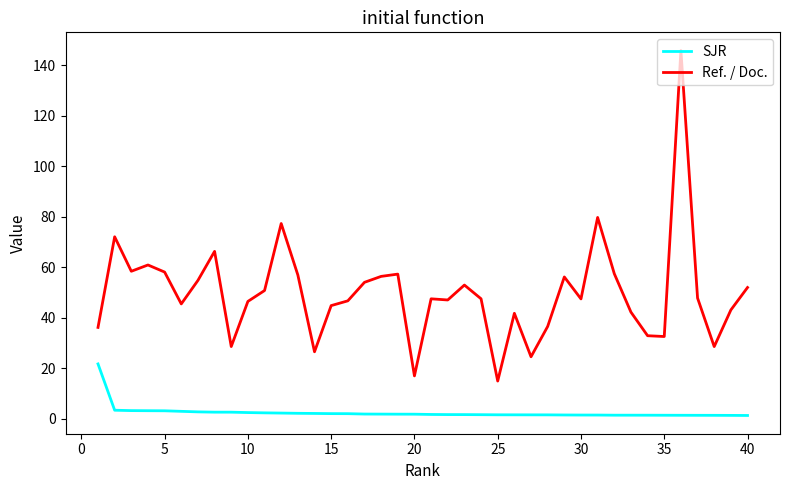

What is the greatest value displayed?

145.8